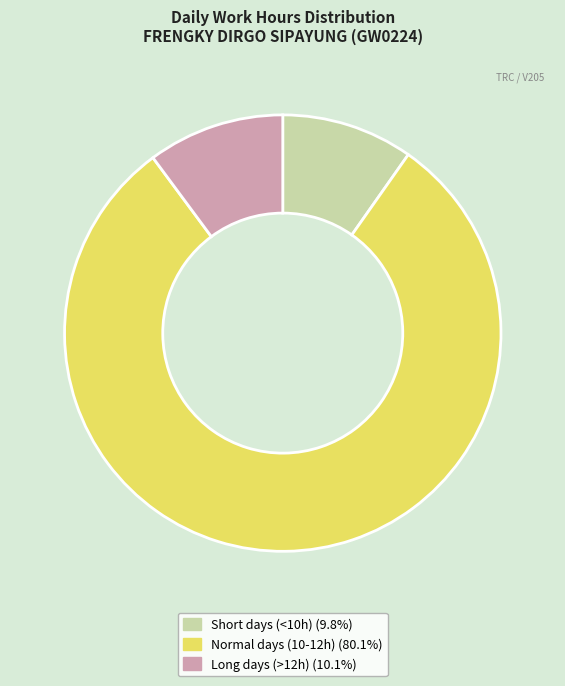

Is there any slice that represents more than half of the pie?

Yes